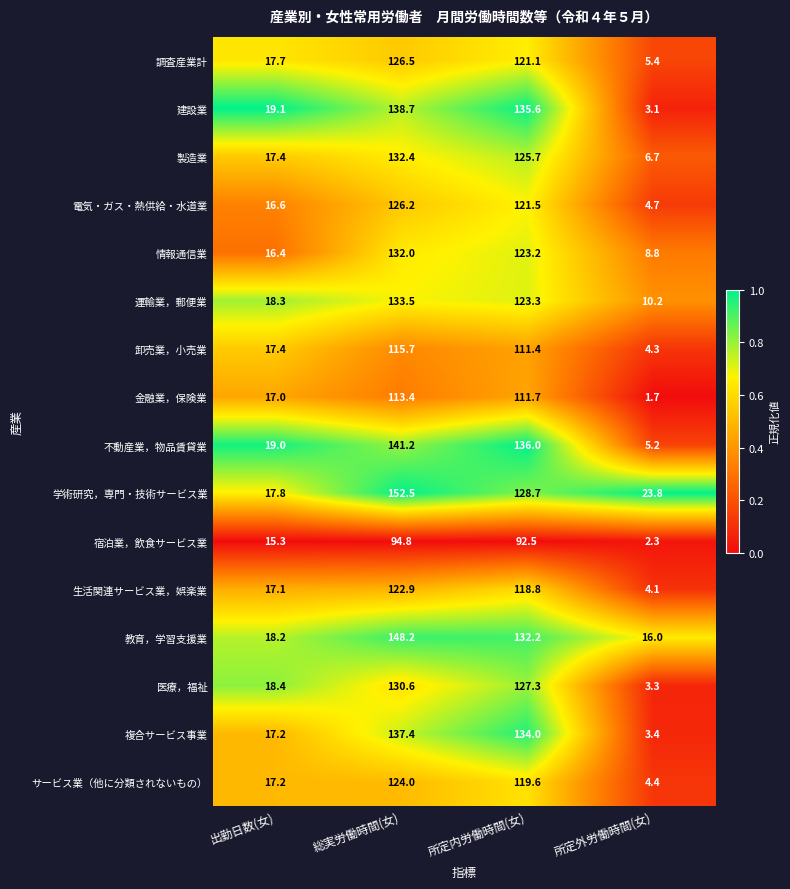

Rank the series by their maximum value, from lowest to highest.

宿泊業，飲食サービス業, 金融業，保険業, 卸売業，小売業, 生活関連サービス業，娯楽業, サービス業（他に分類されないもの）, 電気・ガス・熱供給・水道業, 調査産業計, 医療，福祉, 情報通信業, 製造業, 運輸業，郵便業, 複合サービス事業, 建設業, 不動産業，物品賃貸業, 教育，学習支援業, 学術研究，専門・技術サービス業